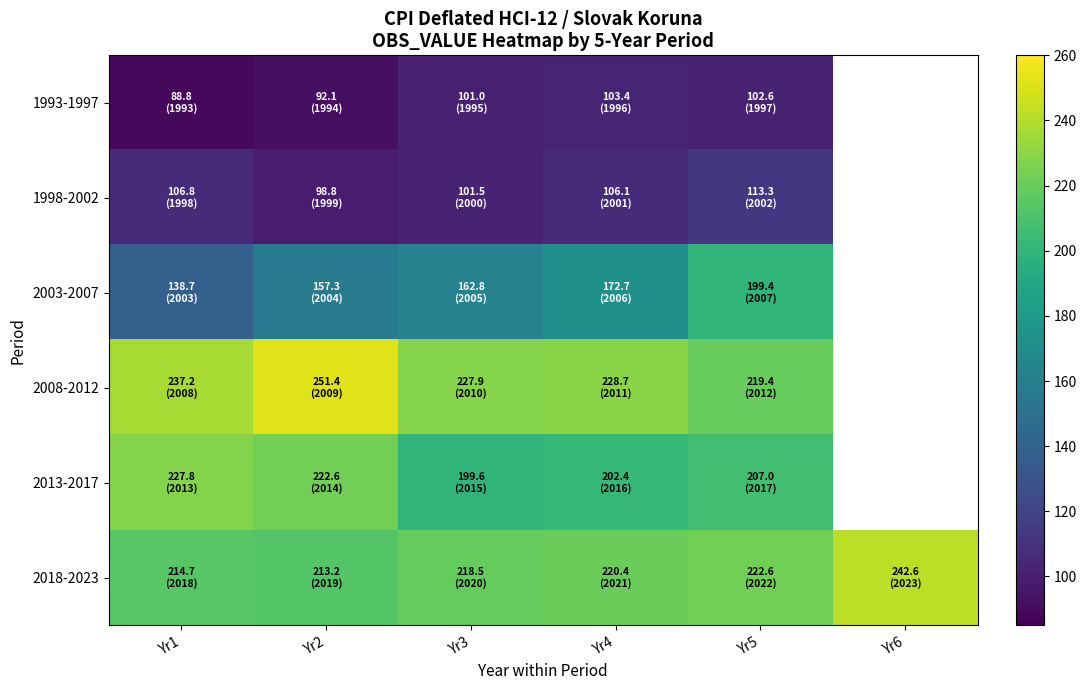

Is it true that 1993-1997 equals 45.4 at Yr1?

False